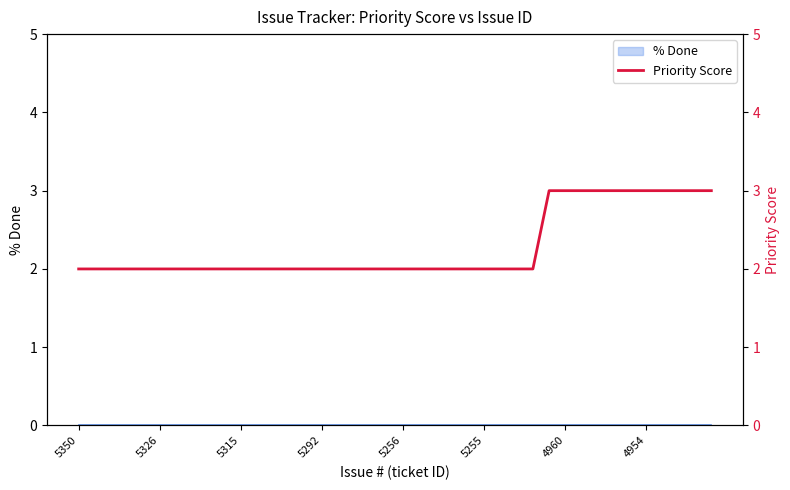

What is the value of the 34th point from the left?

3